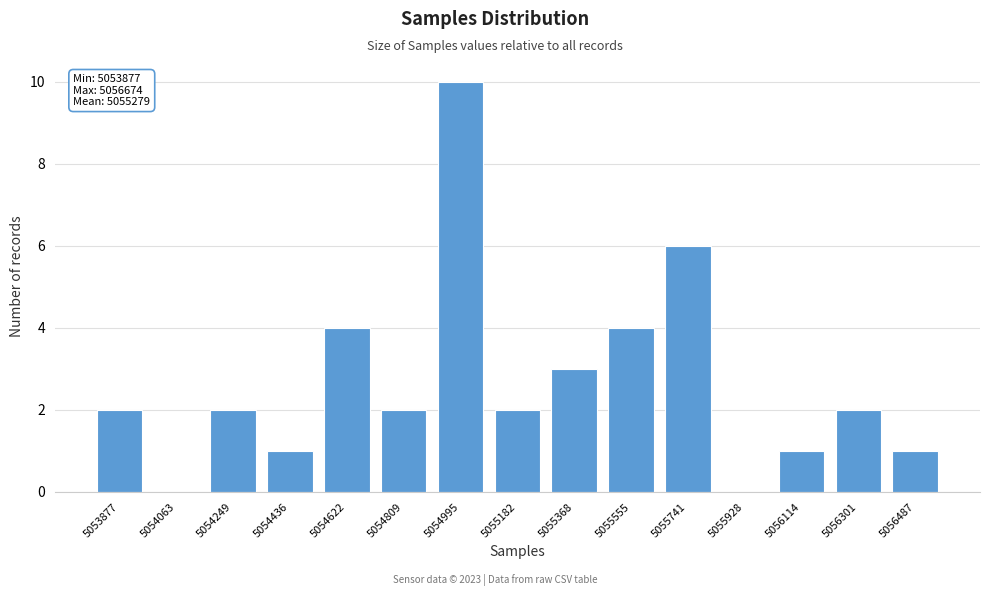

Reading right to left, list all the values displayed in this chart.

5056487=1	5056301=2	5056114=1	5055928=0	5055741=6	5055555=4	5055368=3	5055182=2	5054995=10	5054809=2	5054622=4	5054436=1	5054249=2	5054063=0	5053877=2